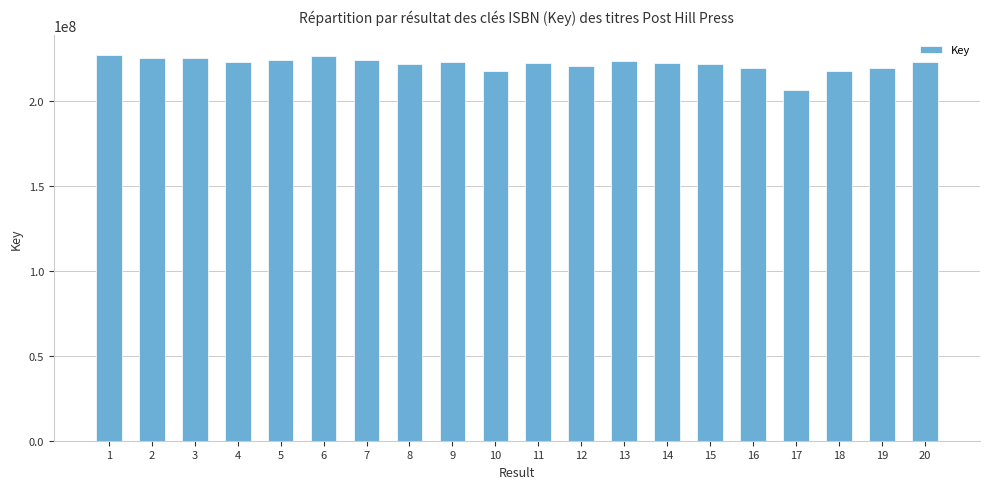

What is the maximum value shown in the chart?

226994524